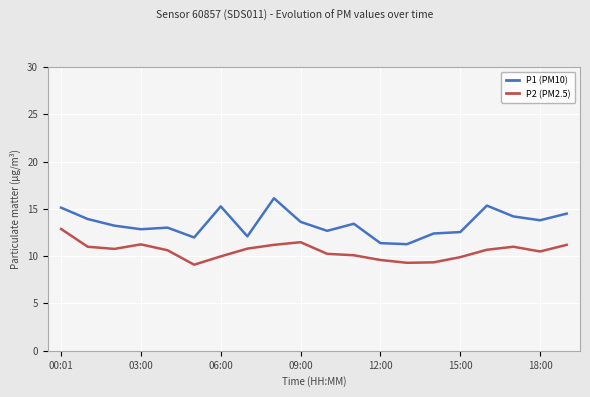

How many distinct data groups are displayed?

2